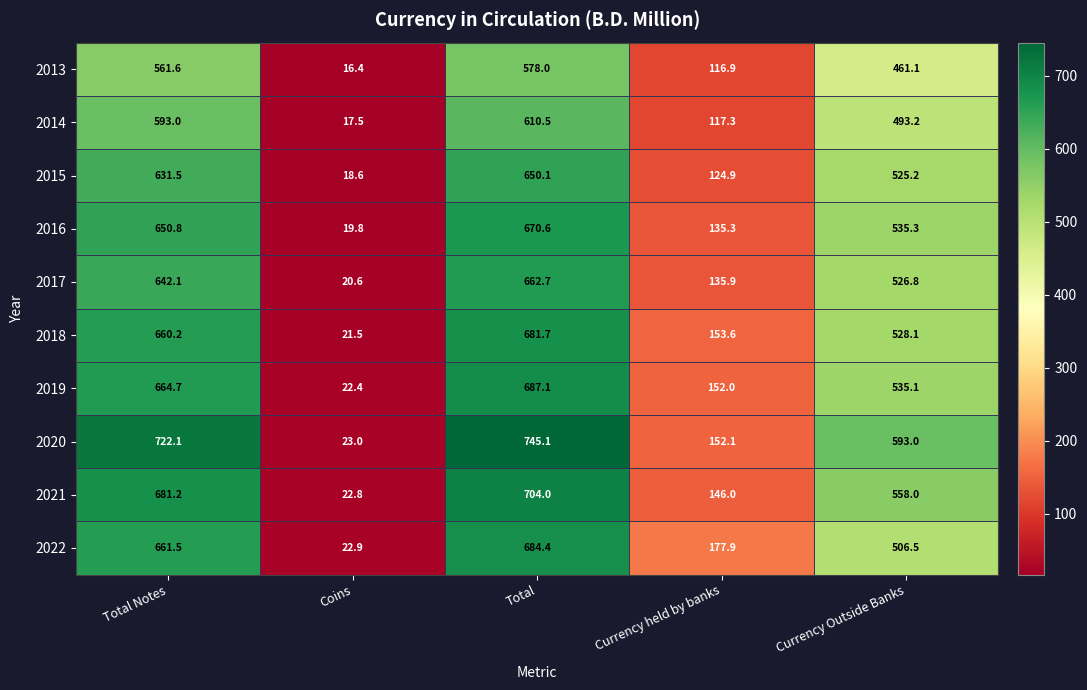

Which series changed the most between Coins and Currency held by banks?

2022